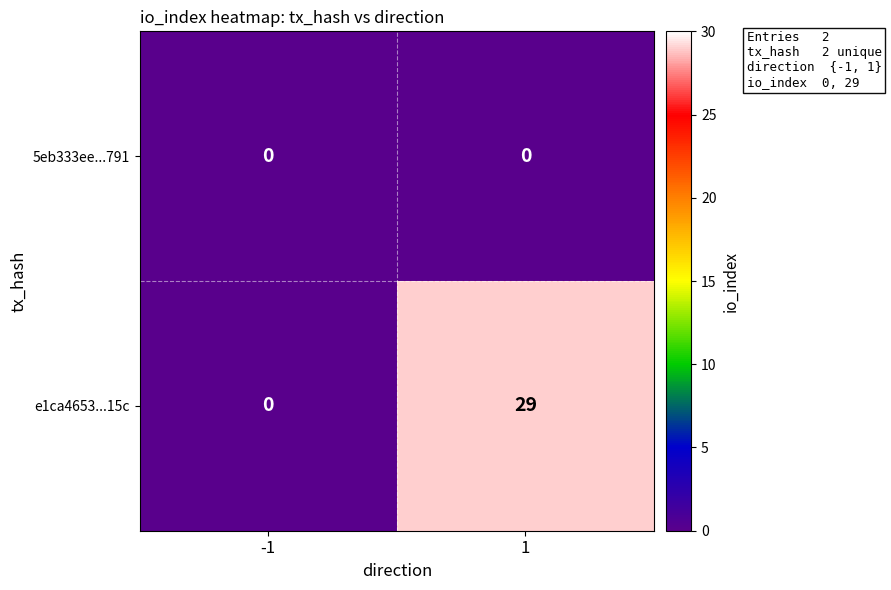

At how many categories does at least one series exceed 28?

1